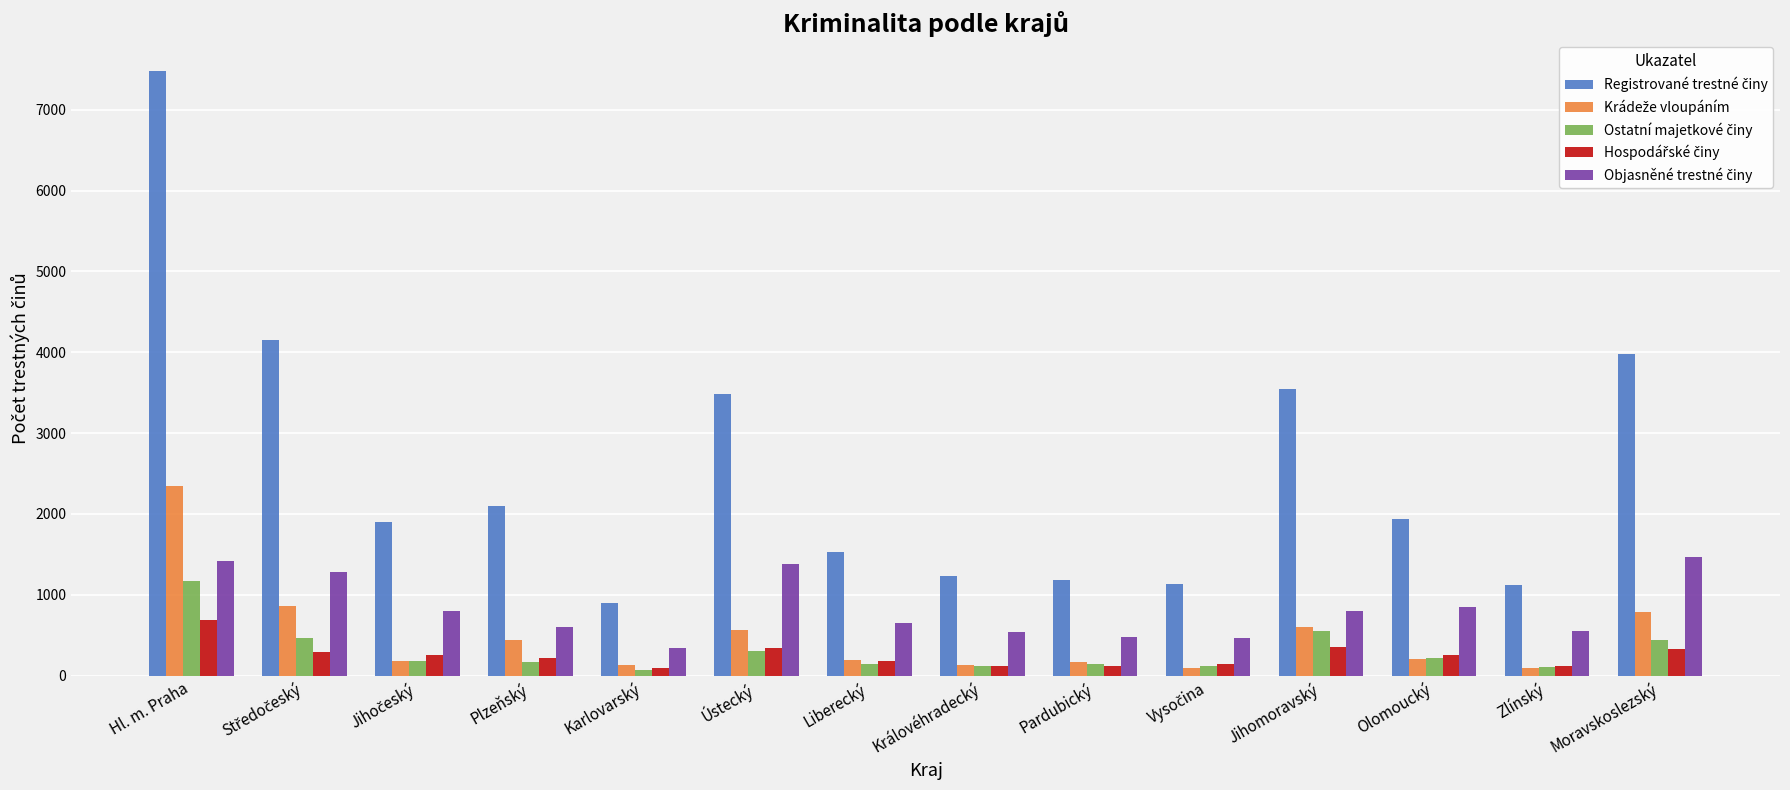

At which category is the sum across all series the highest?

Hl. m. Praha